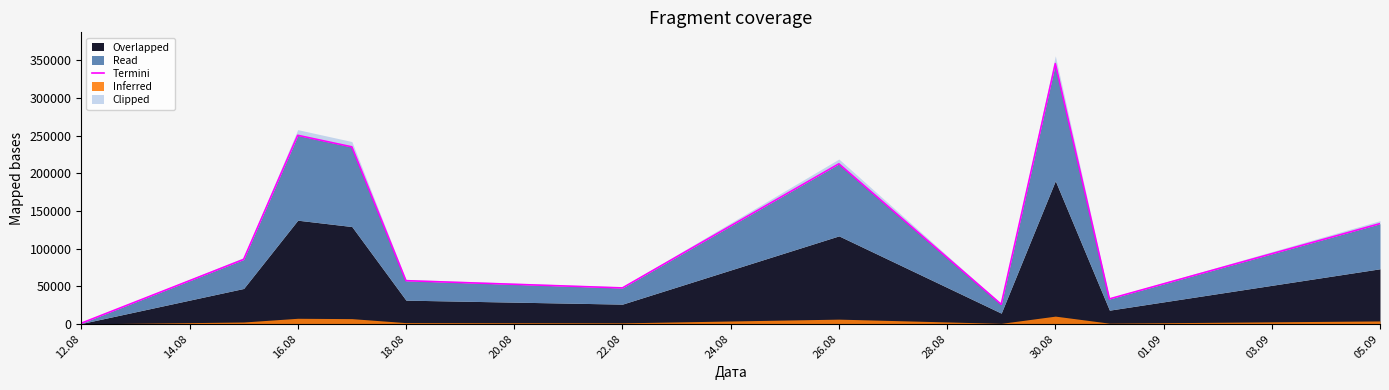

What is the ratio of the value at 26.08 to the value at 12.08?

213.0